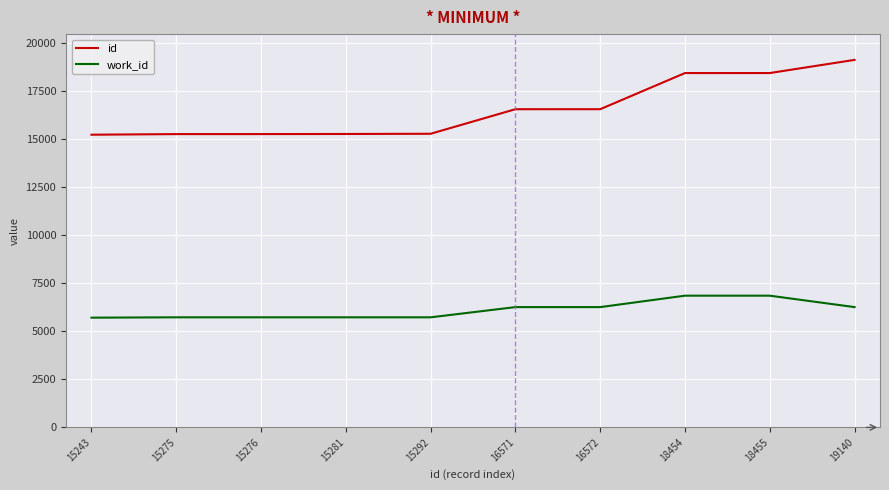

Between 16571 and 18454, which series saw the biggest shift?

id